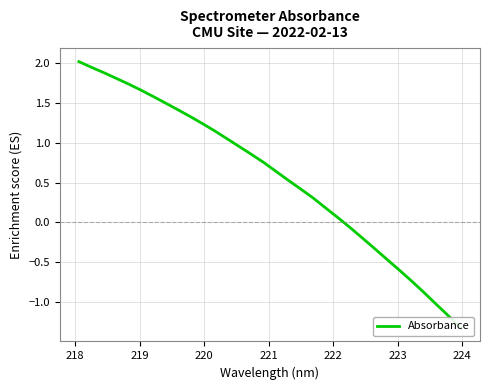

What is the smallest value displayed?

-1.3